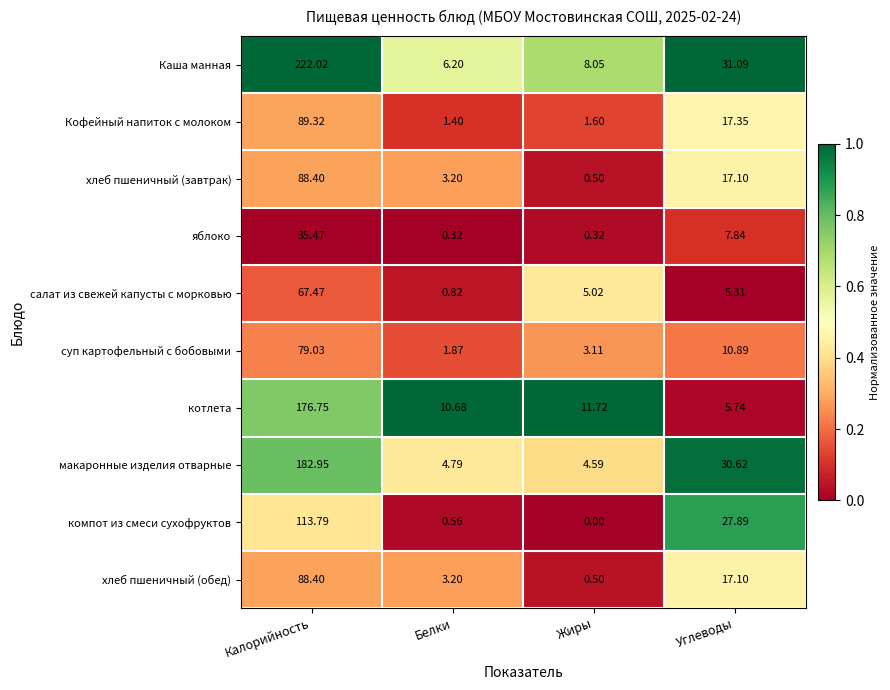

At which category does the chart reach its peak across all series?

Калорийность